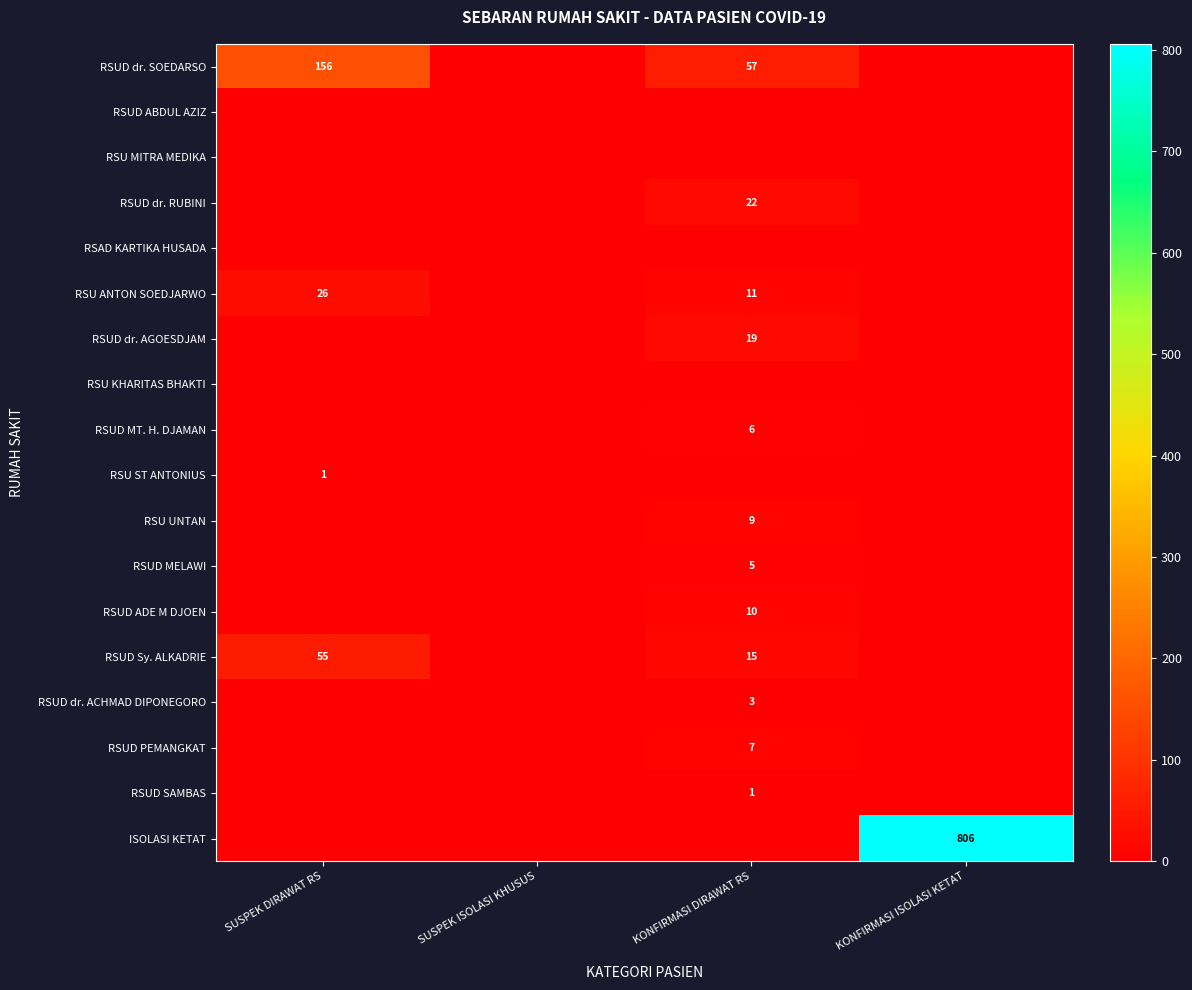

Is it true that ISOLASI KETAT equals 415 at KONFIRMASI ISOLASI KETAT?

False